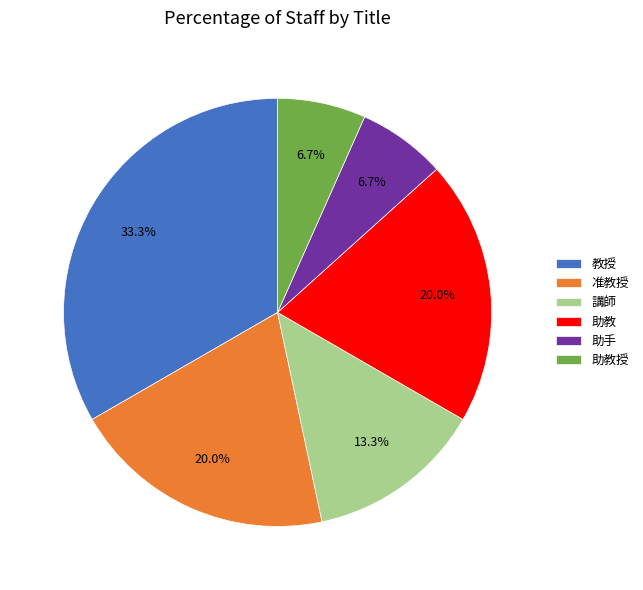

Which category has the biggest portion of the pie?

教授